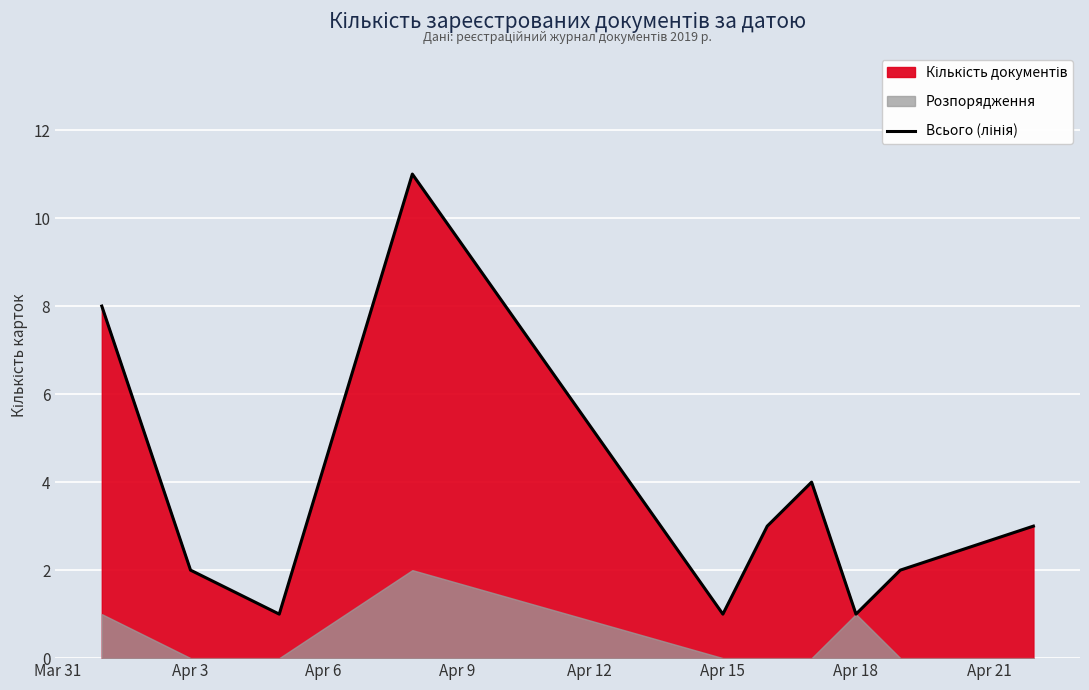

What is the difference between the maximum and minimum values?

10